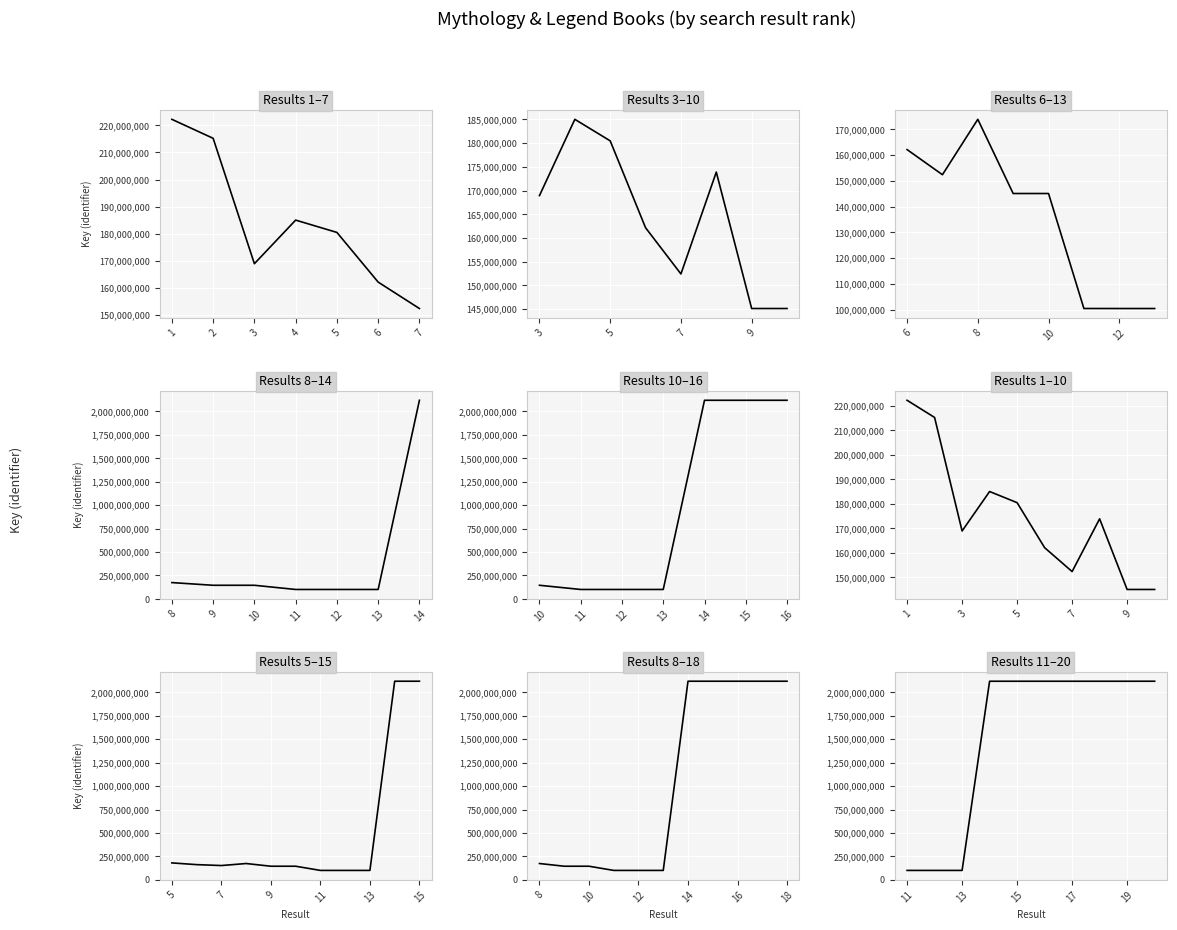

How many interior local peaks (higher than both neighbors) does the data have?

6